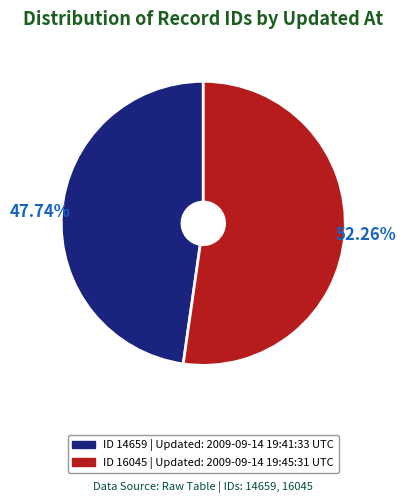

Is there any slice that represents more than half of the pie?

Yes